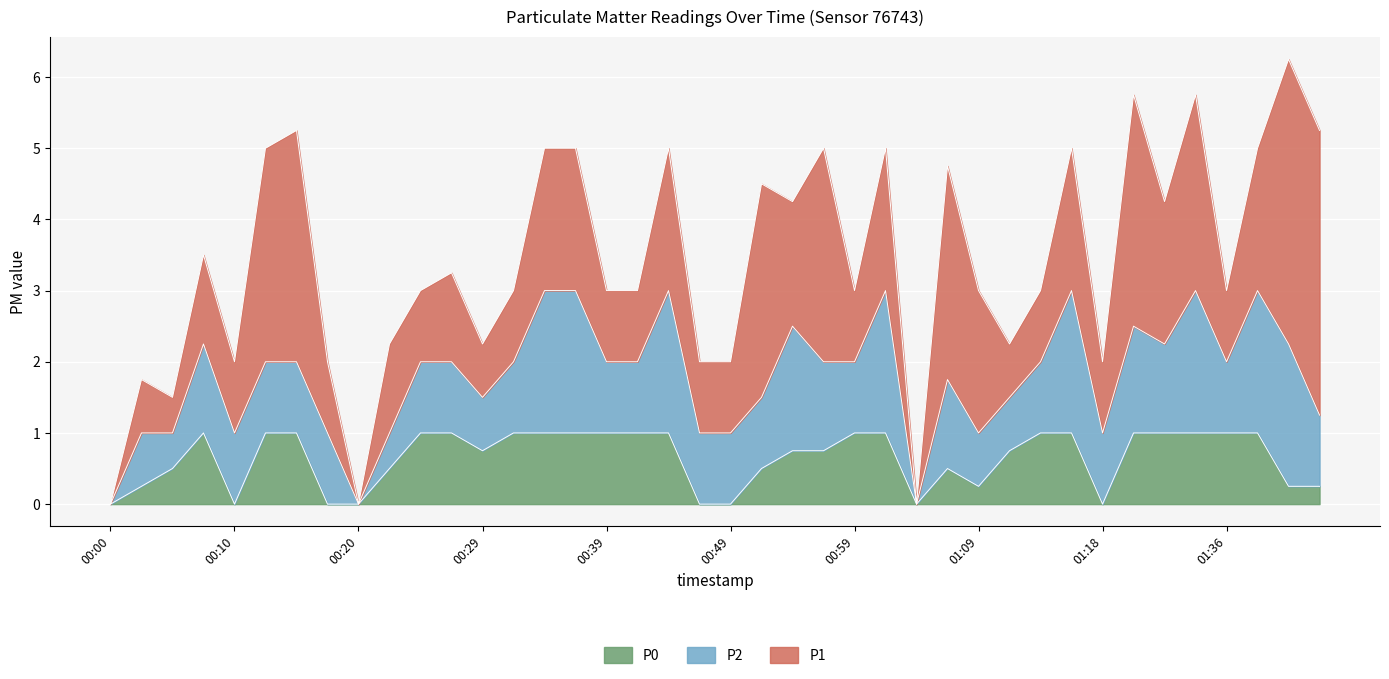

Which series changed the most between 00:49 and 00:56?

P1